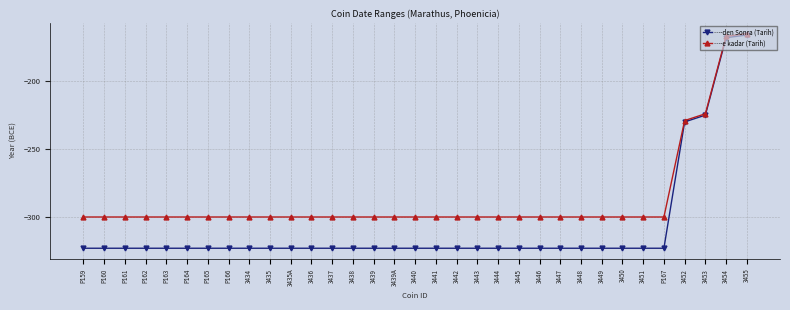

What is the lowest value of the …-e kadar (Tarih) series?

-300